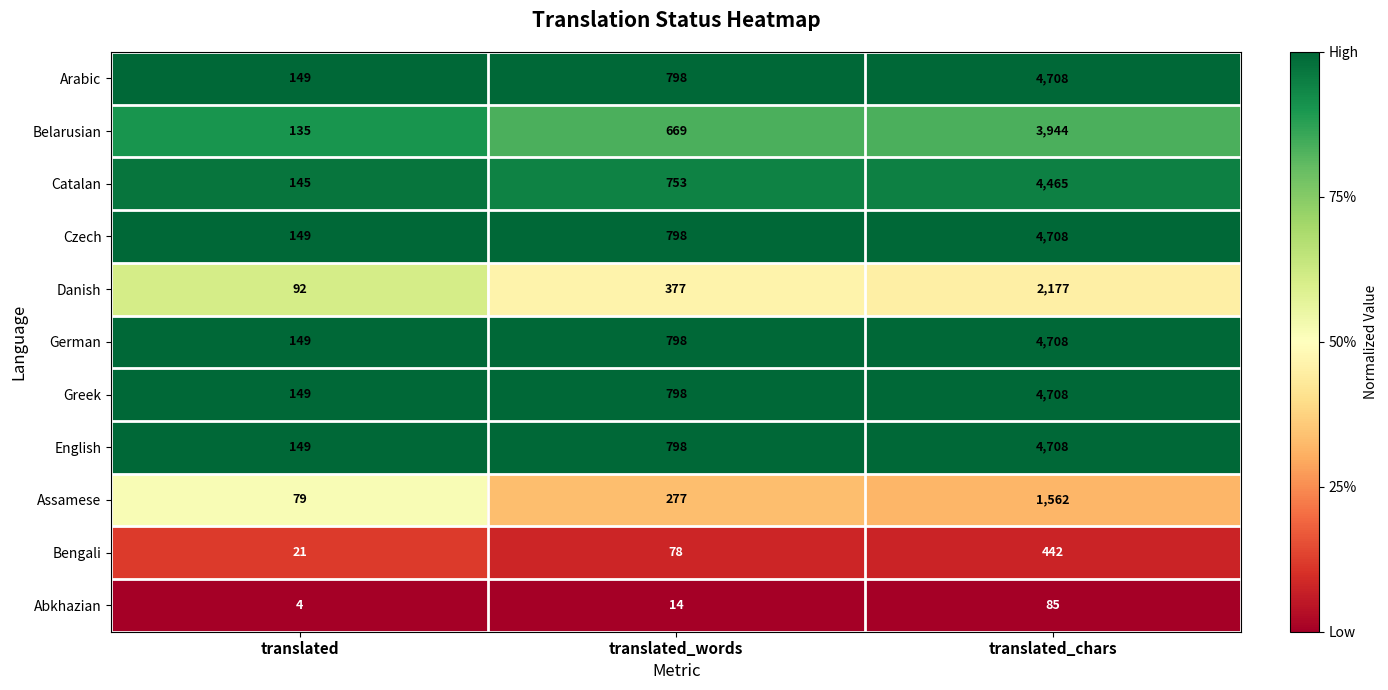

Rank the categories by Catalan value from lowest to highest.

translated, translated_words, translated_chars